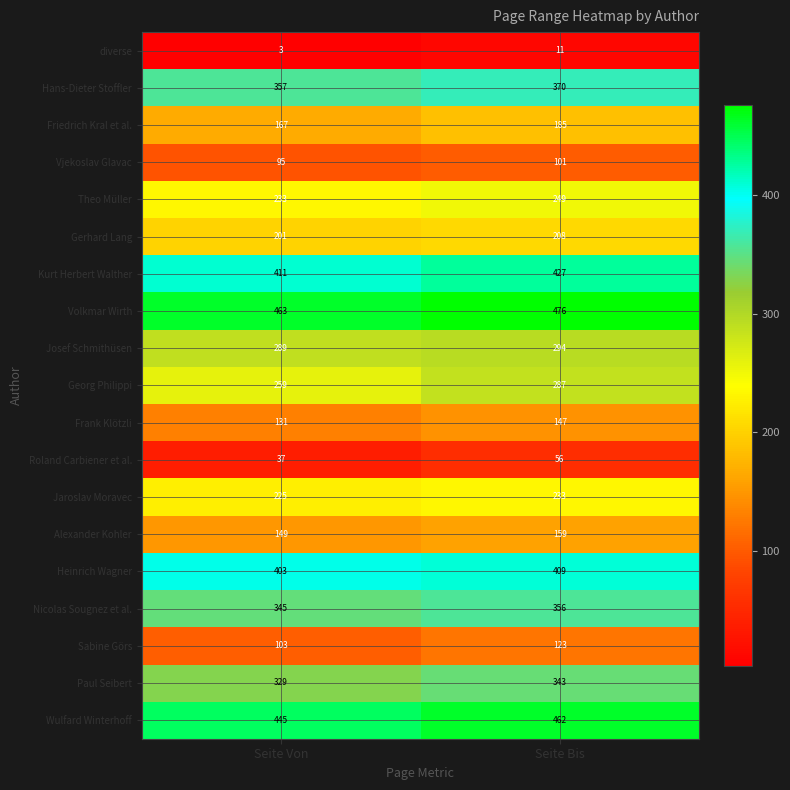

List the labels in order of Theo Müller value, largest first.

Seite Bis, Seite Von